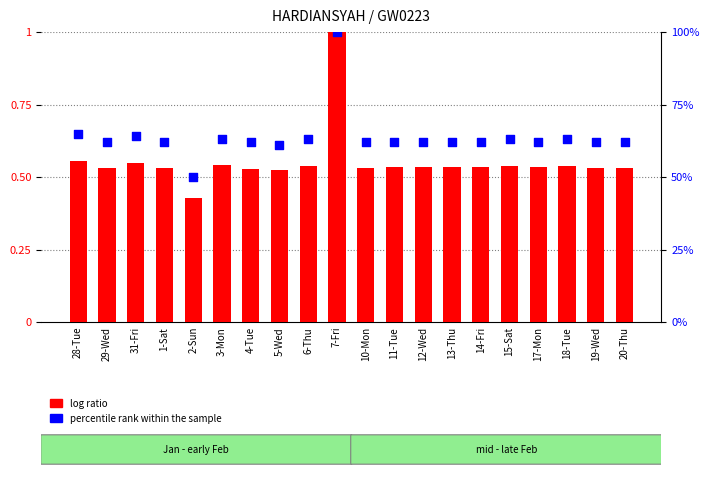

Which series has the widest spread of Y values?

log ratio